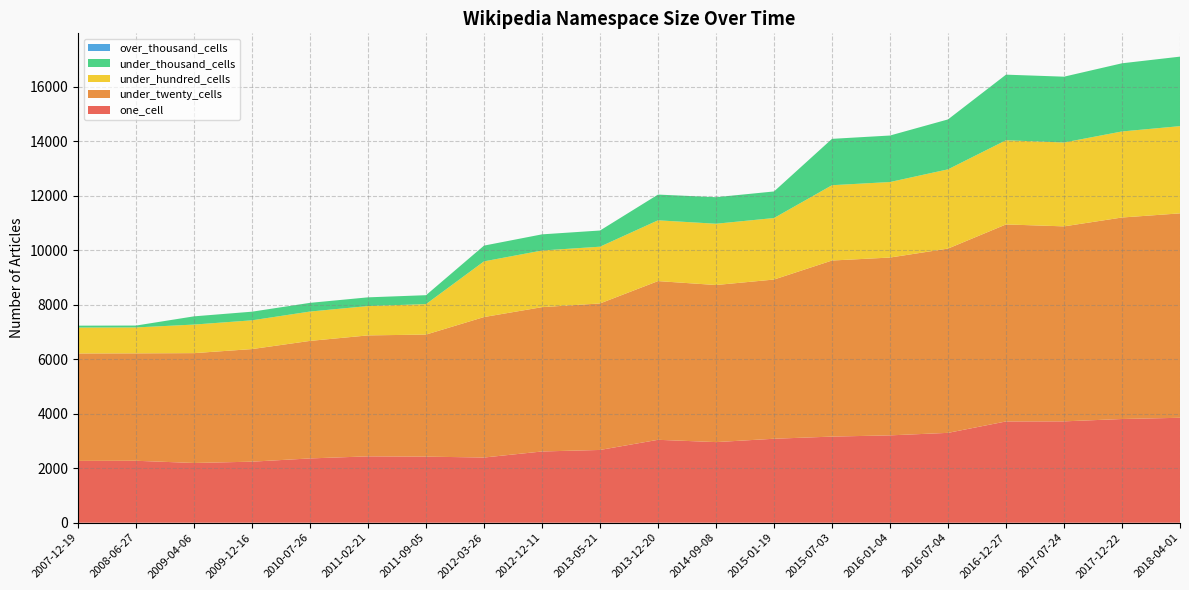

Reading right to left, list all the values displayed in this chart.

one_cell: 3850	3805	3719	3716	3297	3205	3160	3081	2958	3042	2670	2614	2392	2425	2435	2359	2240	2192	2273	2268
under_twenty_cells: 7500	7393	7154	7228	6761	6524	6460	5841	5763	5823	5375	5295	5154	4478	4438	4312	4131	4030	3941	3942
under_hundred_cells: 3200	3157	3077	3089	2907	2771	2763	2257	2248	2230	2082	2078	2043	1118	1076	1077	1055	1048	951	951
under_thousand_cells: 2550	2501	2415	2406	1832	1706	1701	975	974	944	594	593	578	327	320	319	317	302	69	69
over_thousand_cells: 0	0	0	0	0	0	0	0	0	0	0	0	0	0	0	0	0	0	0	0